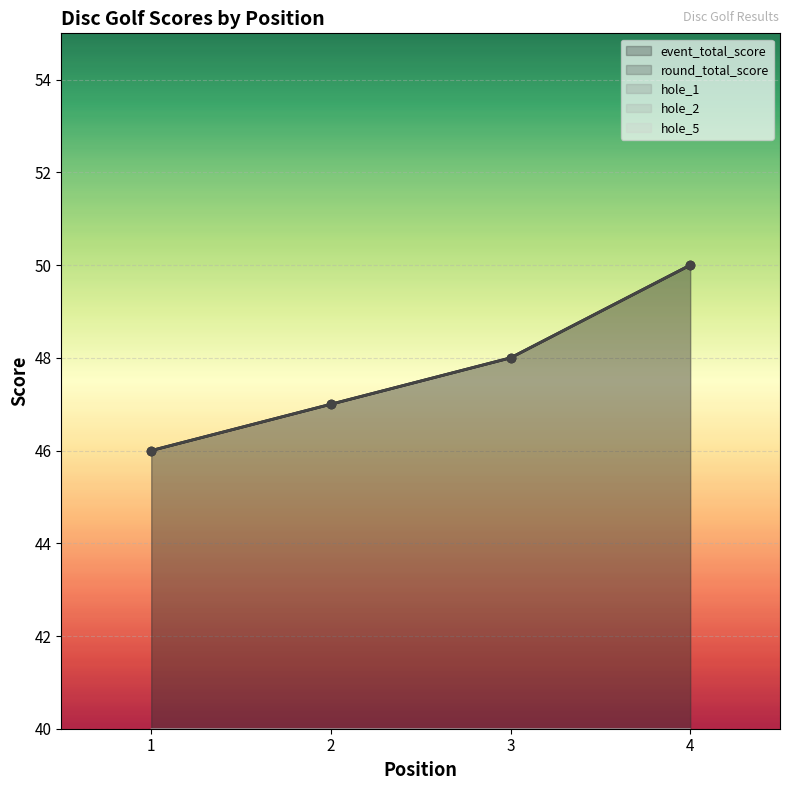

At which category does the chart reach its minimum across all series?

1